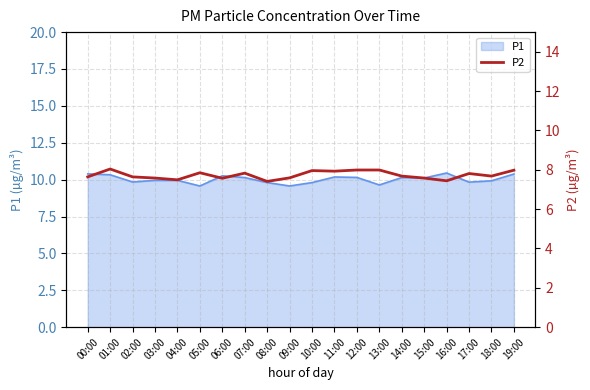

What is the sum of the values at 19:00 and 18:00?

15.7